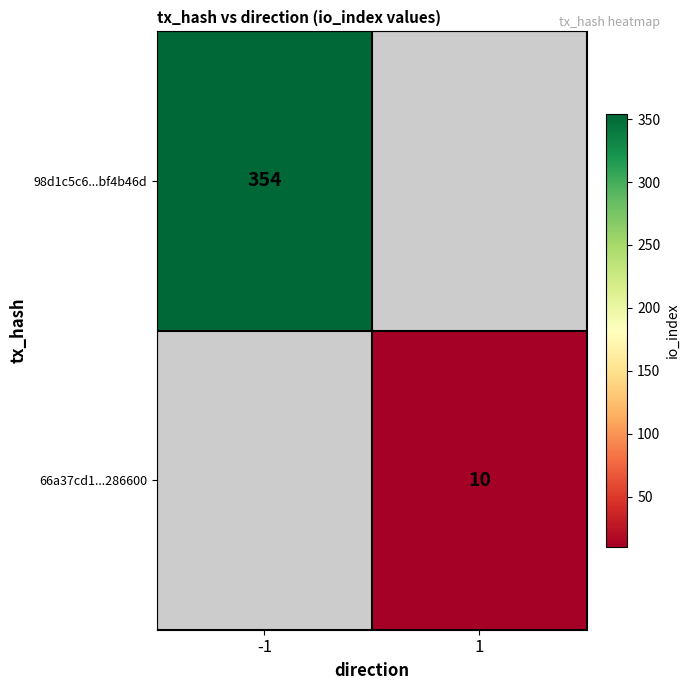

Is it true that 66a37cd1...286600 equals 10 at 1?

True